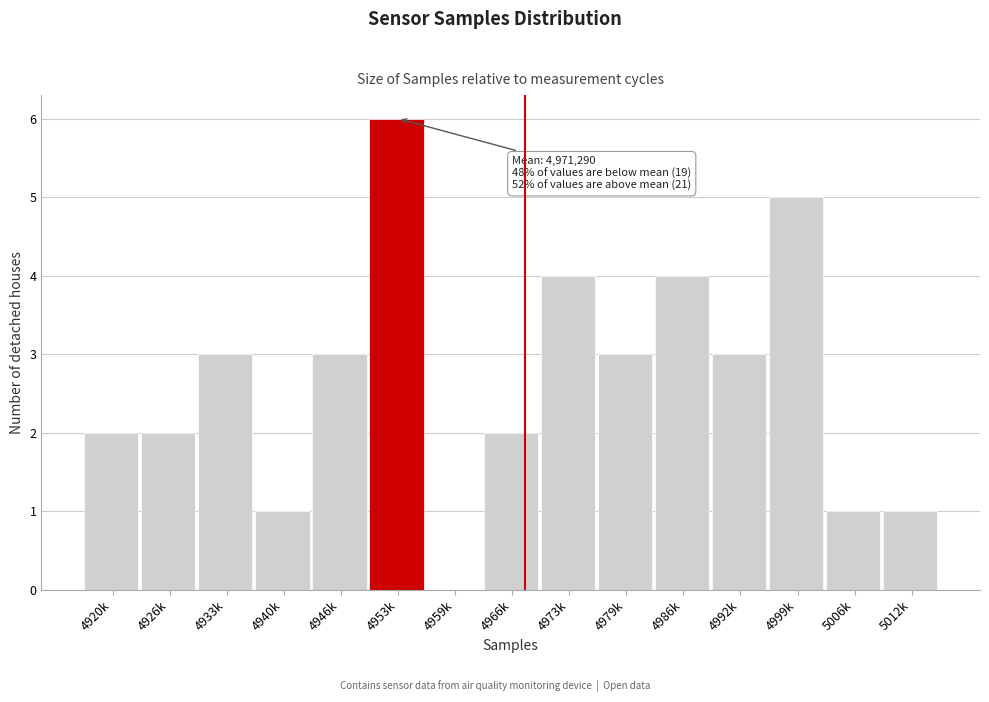

Reading left to right, what are all the values shown in this chart?

4920k=2	4926k=2	4933k=3	4940k=1	4946k=3	4953k=6	4959k=0	4966k=2	4973k=4	4979k=3	4986k=4	4992k=3	4999k=5	5006k=1	5012k=1